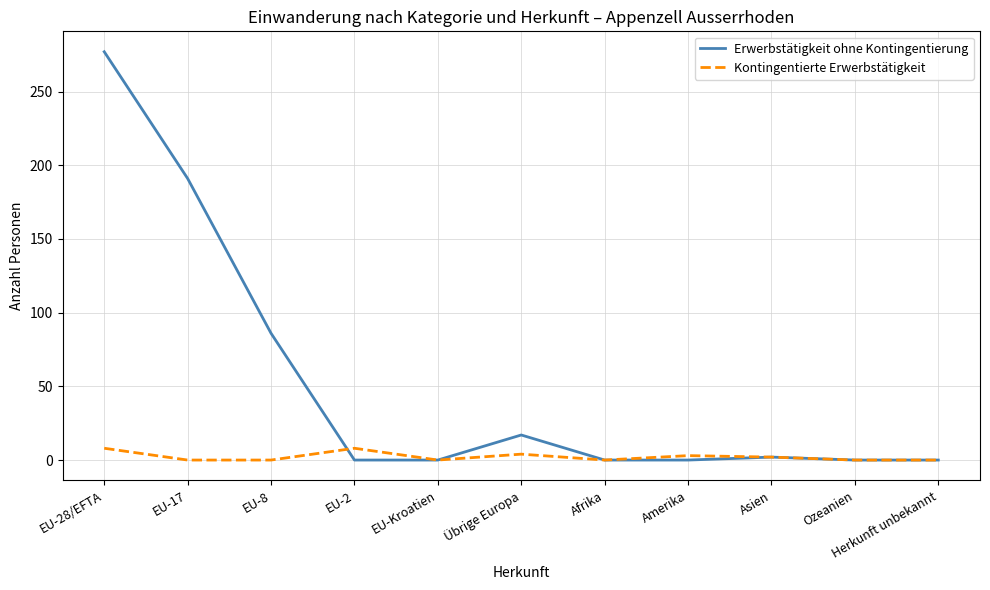

Is it true that Erwerbstätigkeit ohne Kontingentierung equals 127 at Amerika?

False